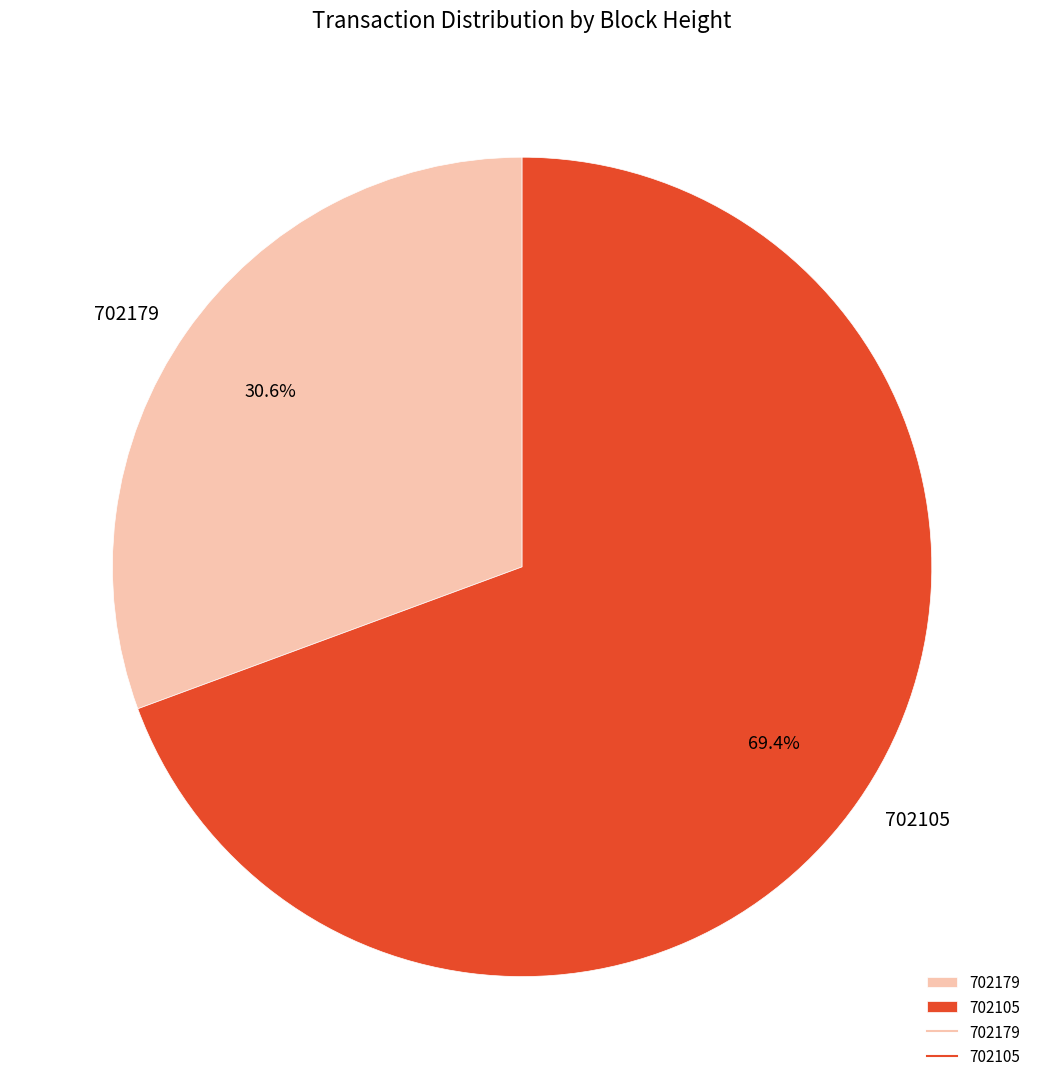

Between 702179 and 702105, which is larger?

702105